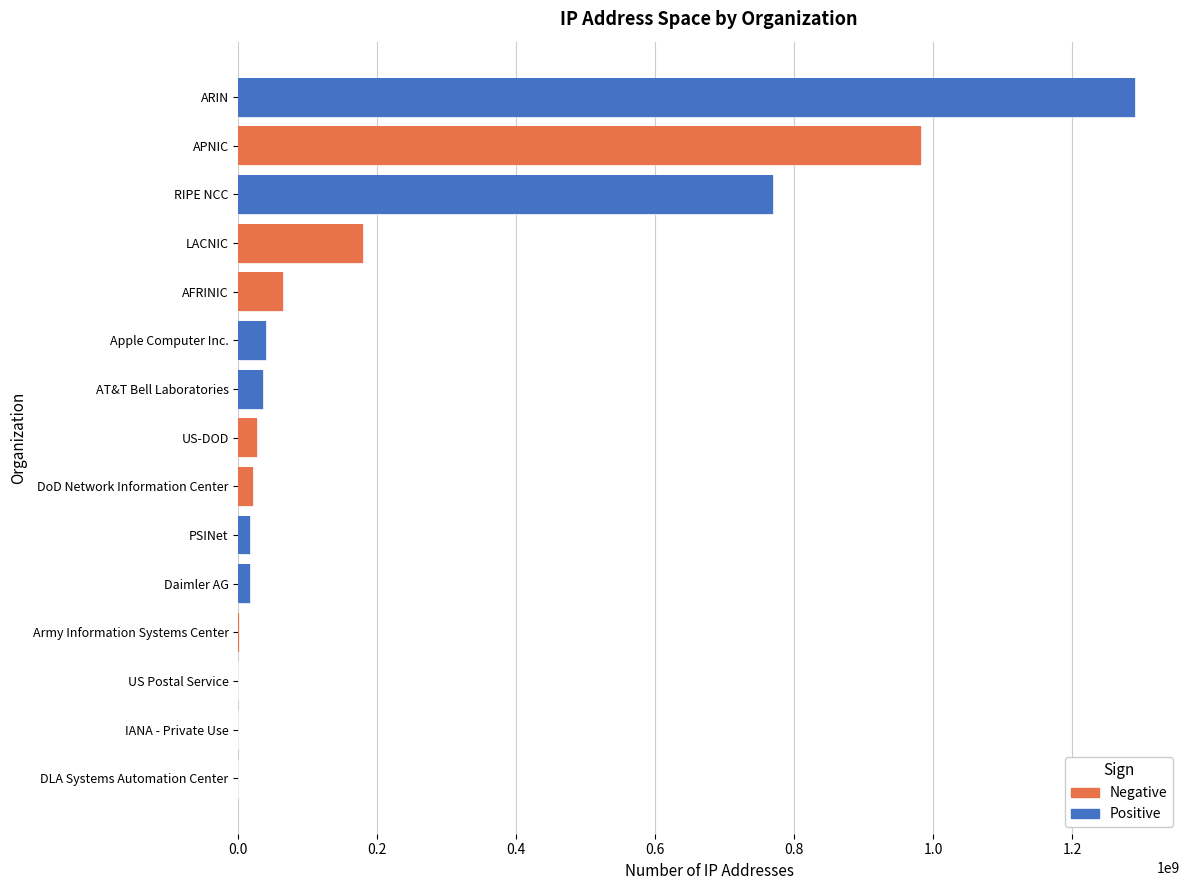

List the labels in order of value, largest first.

ARIN, APNIC, RIPE NCC, LACNIC, AFRINIC, Apple Computer Inc., AT&T Bell Laboratories, US-DOD, DoD Network Information Center, PSINet, Daimler AG, Army Information Systems Center, US Postal Service, IANA - Private Use, DLA Systems Automation Center